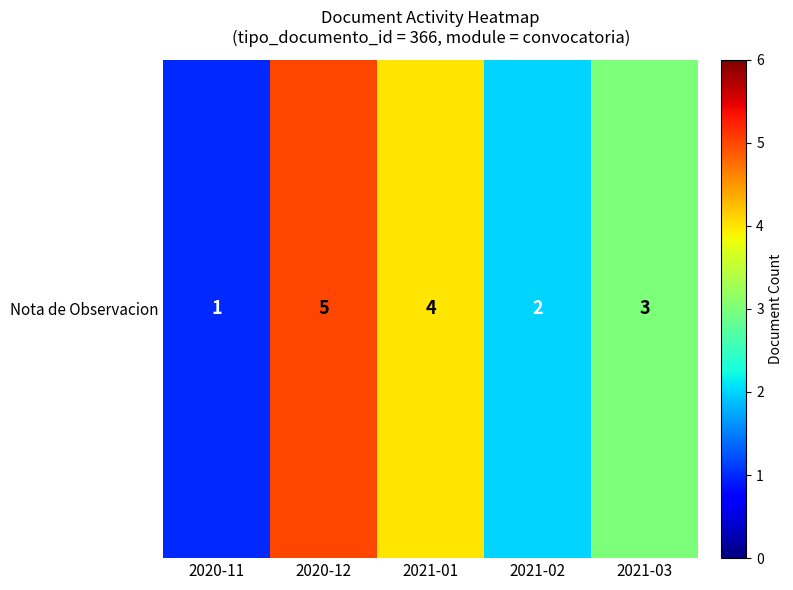

How many distinct data groups are displayed?

1